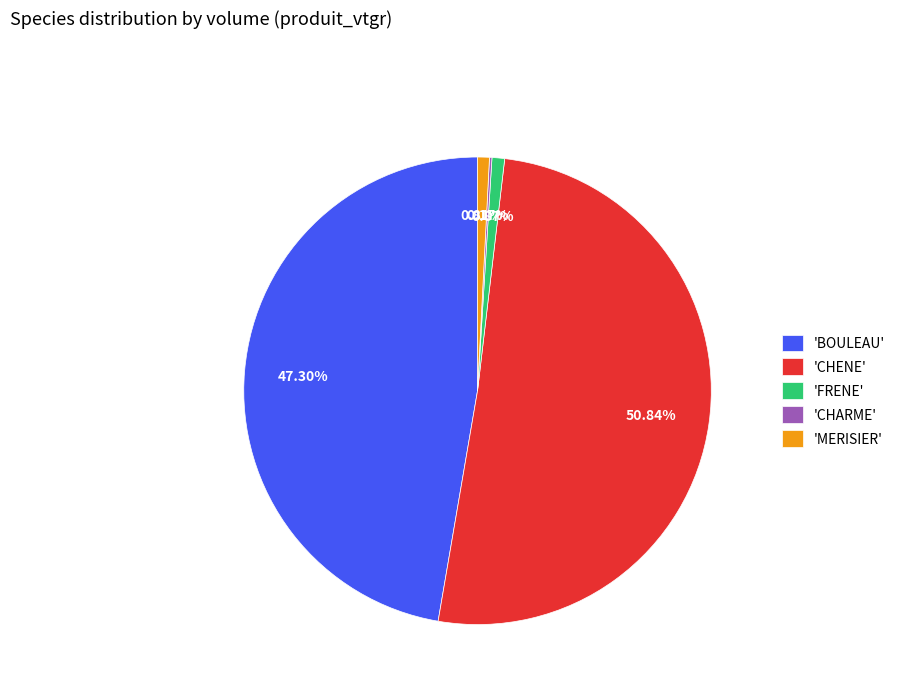

What is the majority slice?

'CHENE'